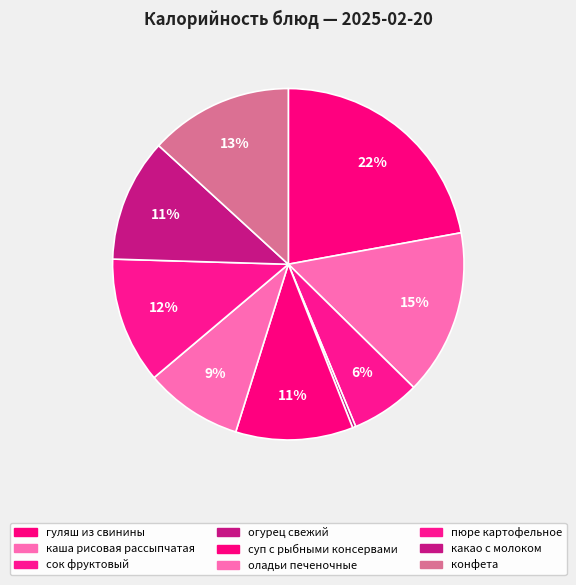

What is the largest slice in the pie chart?

гуляш из свинины